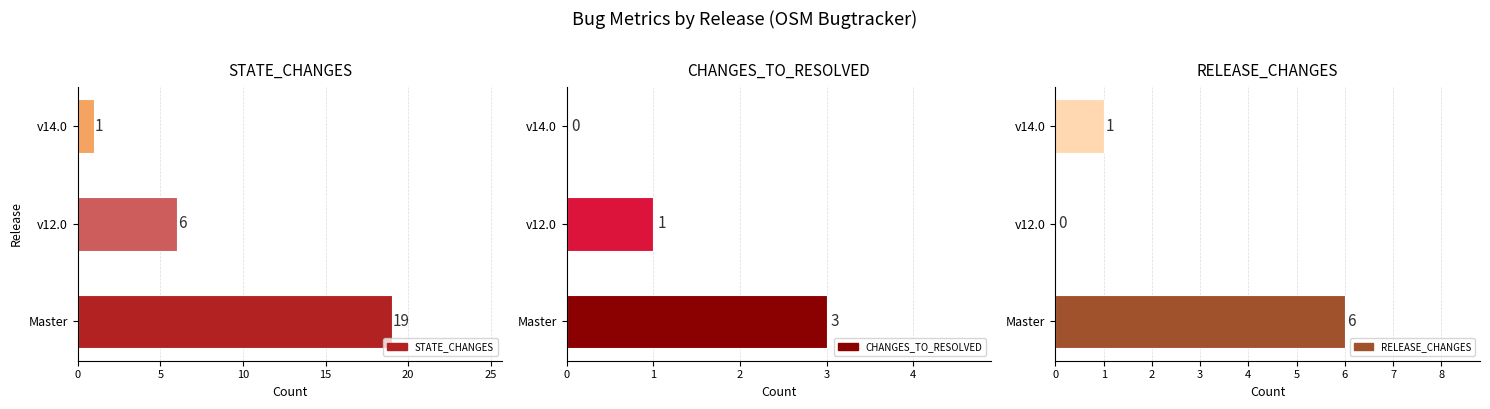

How many series are shown in this chart?

3